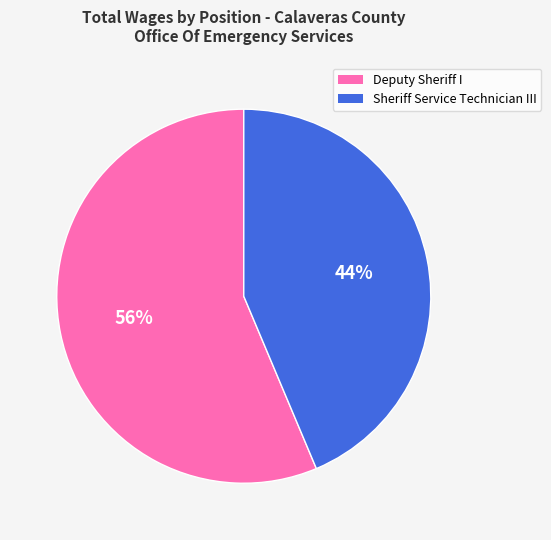

Is it true that Sheriff Service Technician III is 44% of the pie?

True